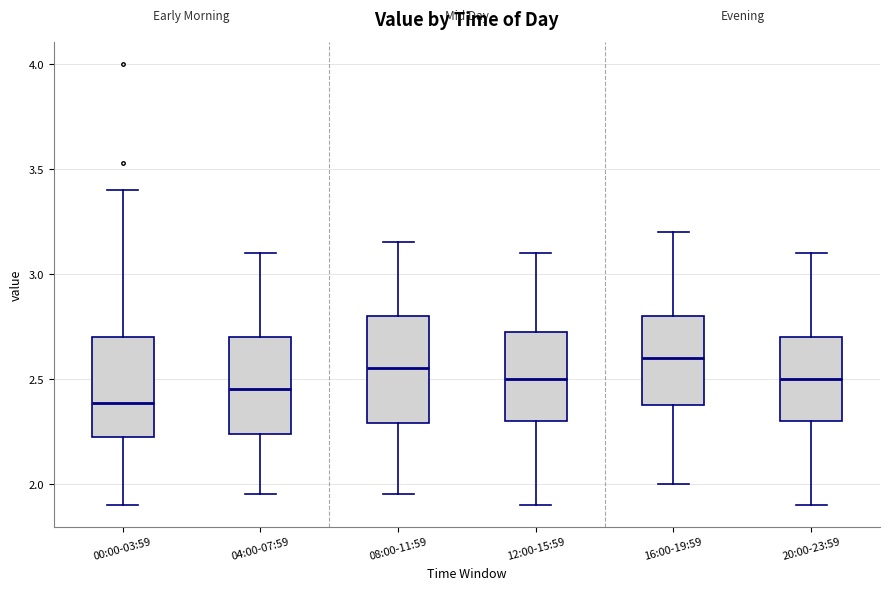

Which box's median line is the lowest?

00:00-03:59